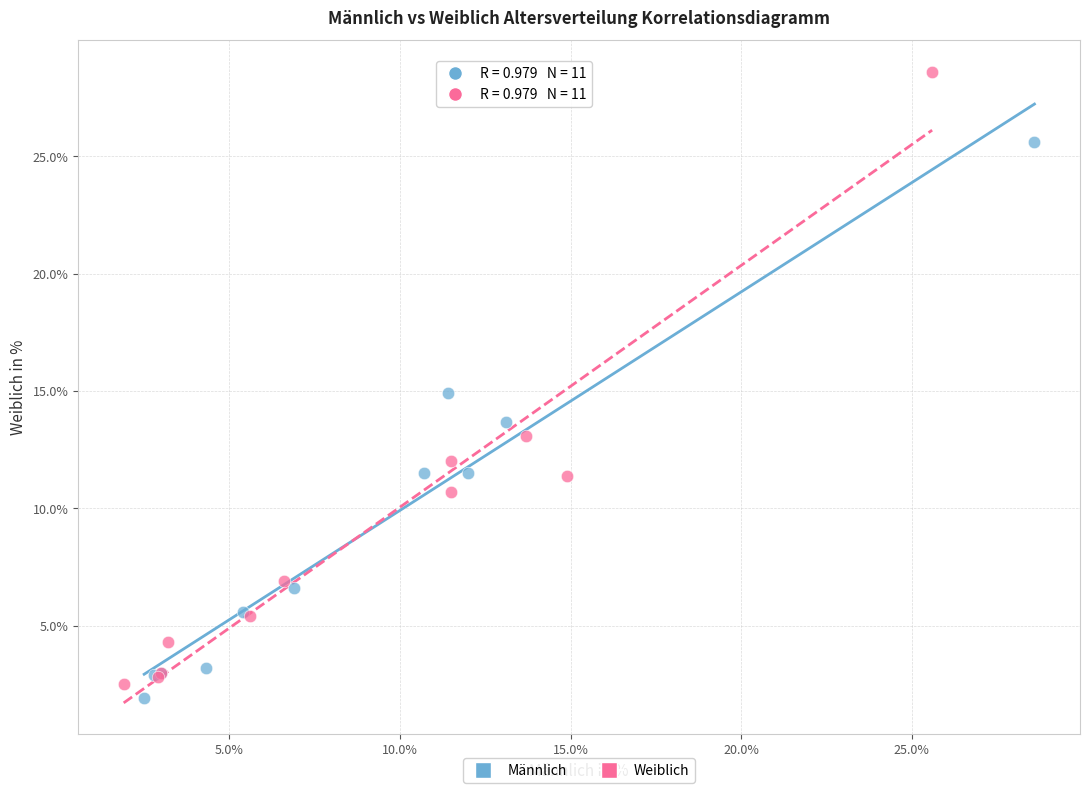

Which series has the widest spread of Y values?

Weiblich